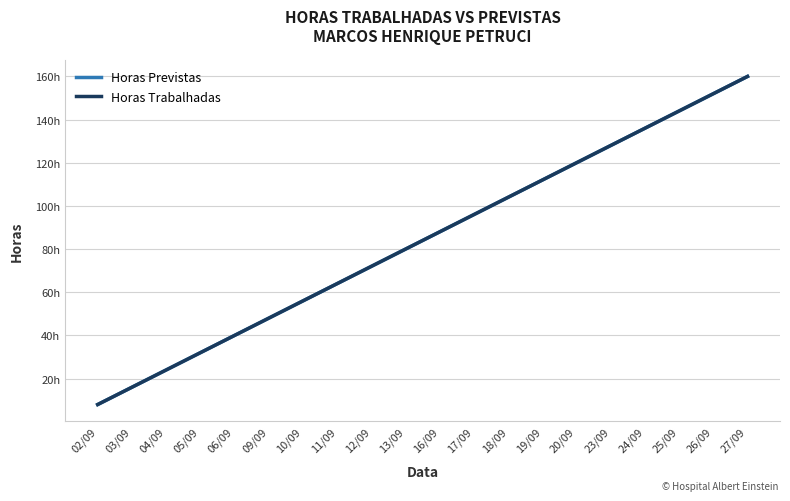

True or false: Horas Previstas has a value of 111 at 27/09.

False